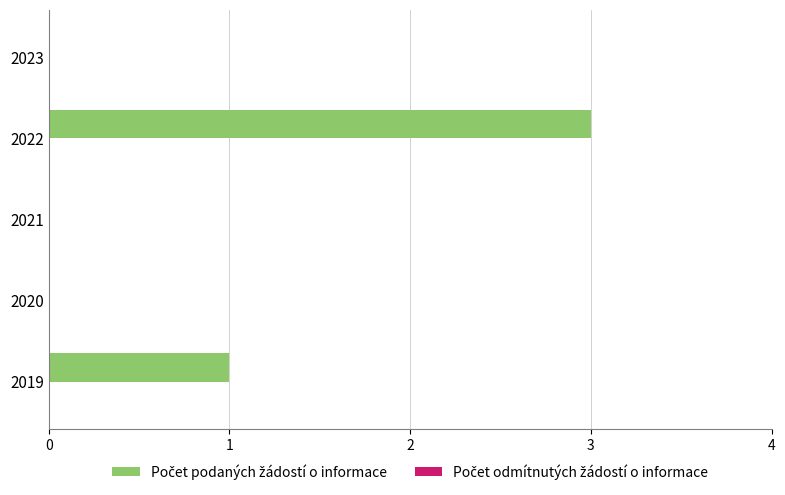

Reading bottom to top, list all the values displayed in this chart.

2019=1	2020=0	2021=0	2022=3	2023=0